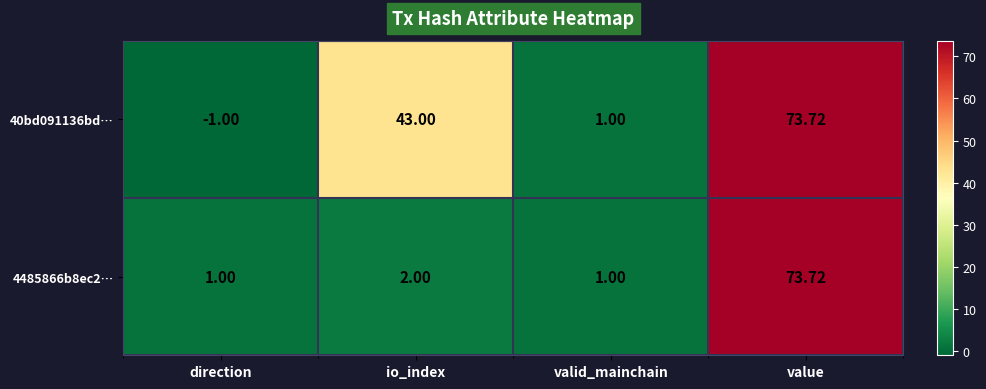

Which category has the highest value across all series?

value